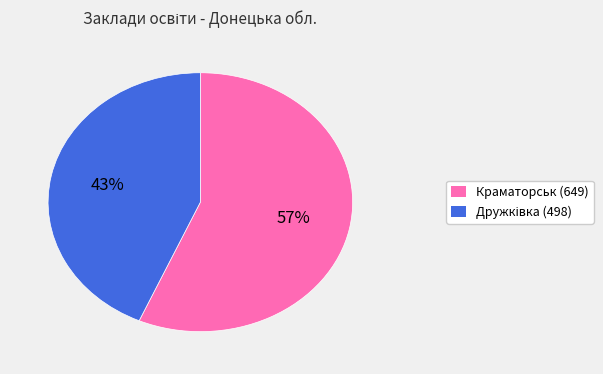

To the nearest percent, what is the average slice percentage?

50%